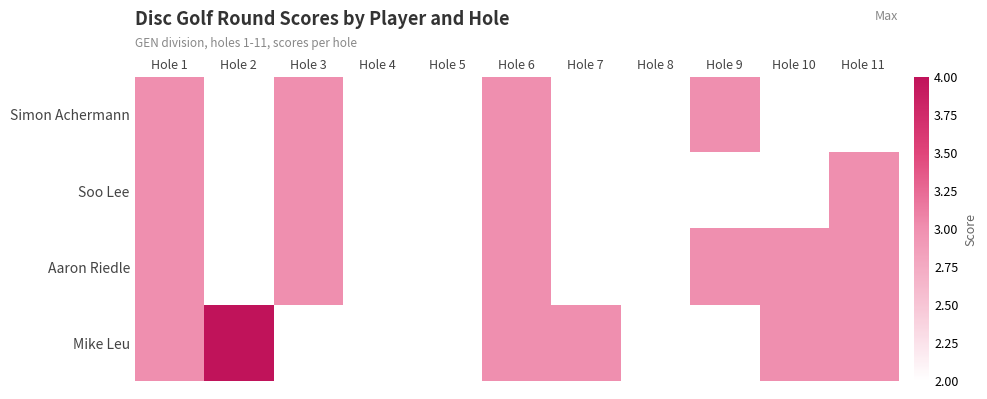

At Hole 7, list the series in order from largest to smallest.

Mike Leu, Simon Achermann, Soo Lee, Aaron Riedle